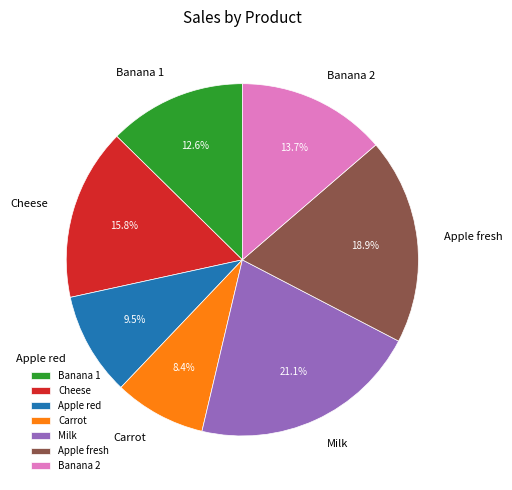

How many segments does this pie chart have?

7